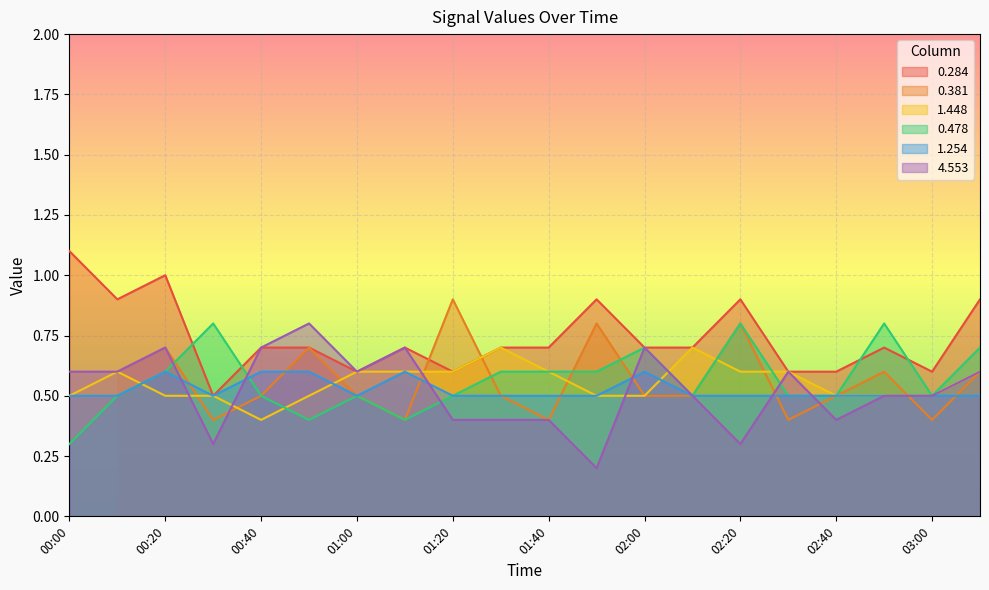

What is the label of the 20th point from the right?

00:00